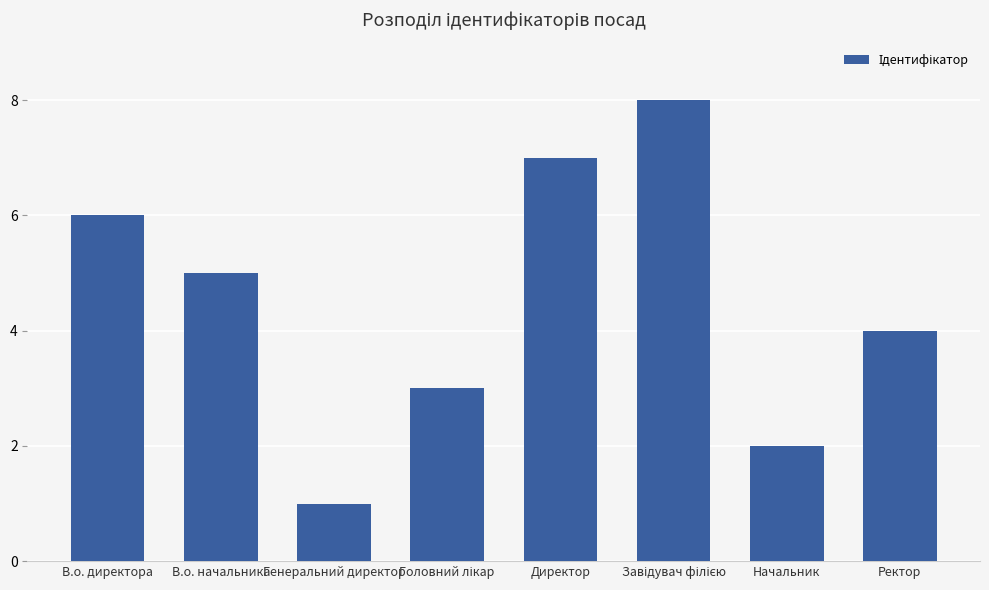

How many data points does each series have?

8